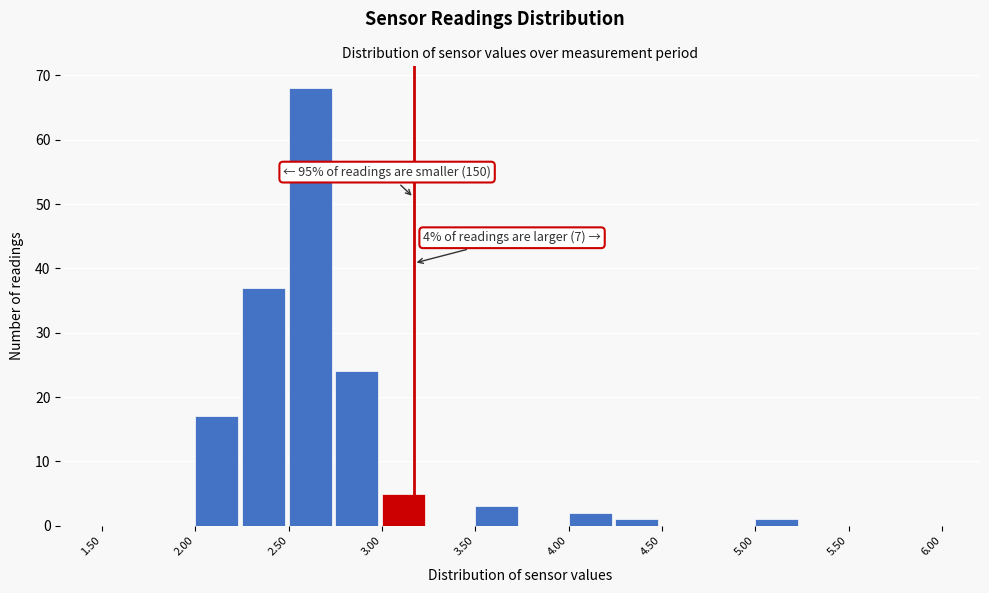

Which range on the x-axis has the tallest bar?

2.50 to 2.75